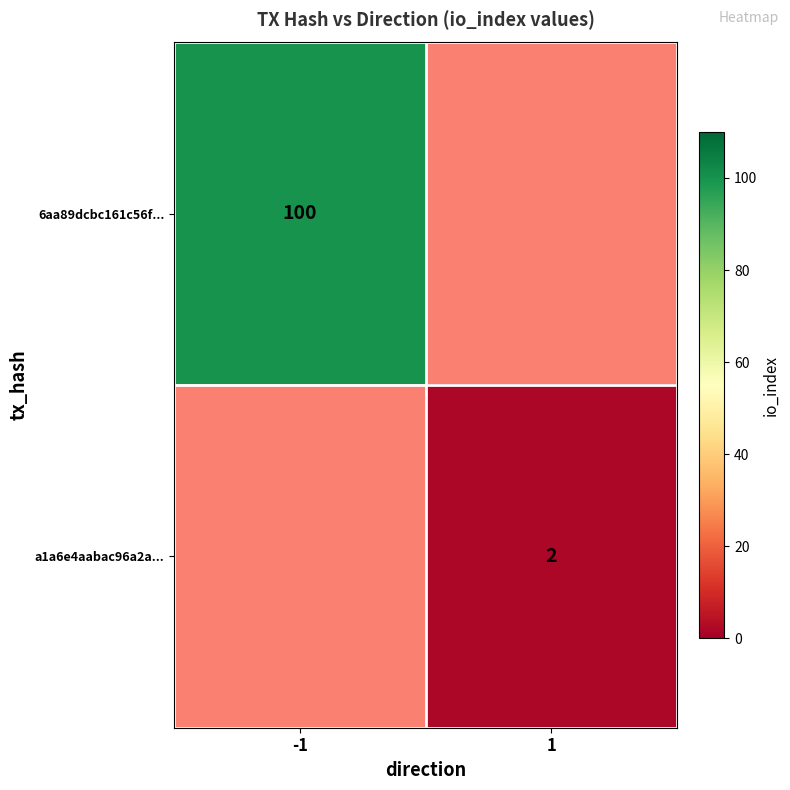

The a1a6e4aabac96a2a... series shows 2 at 1. True or false?

True